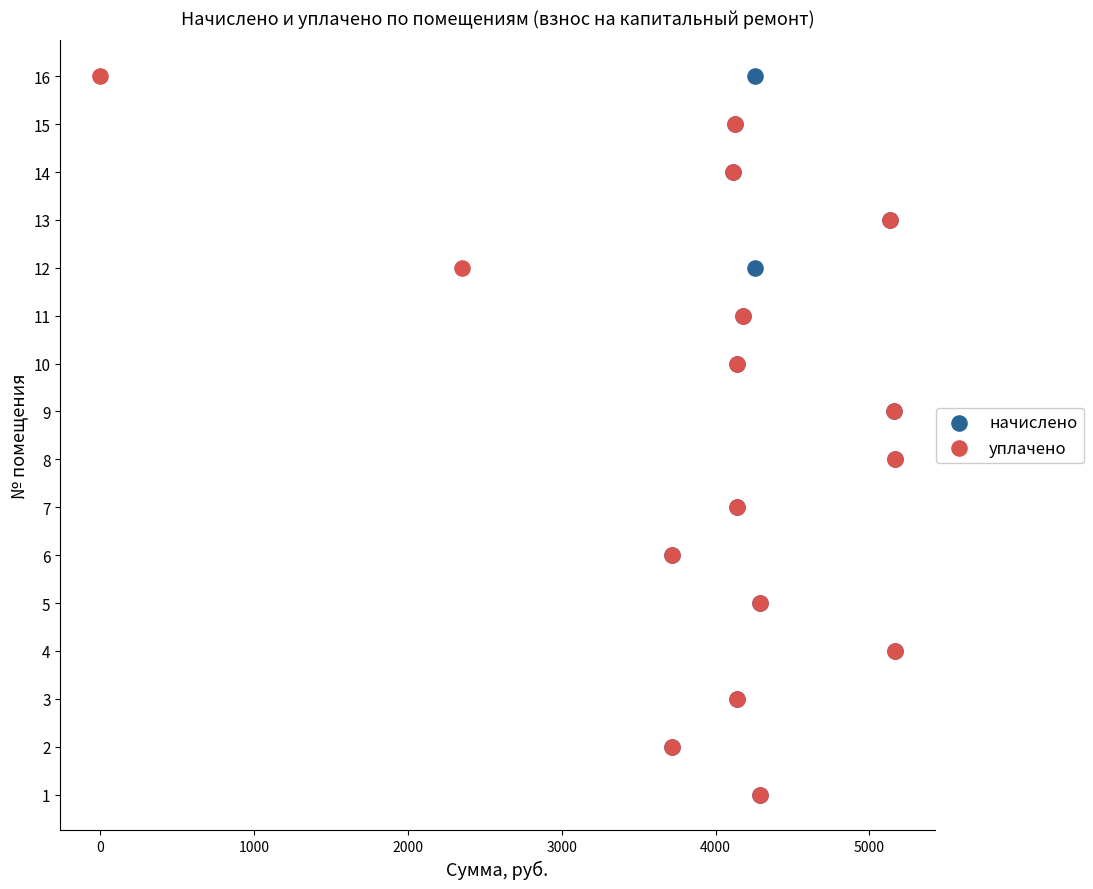

What are all the series names shown in the legend?

начислено, уплачено